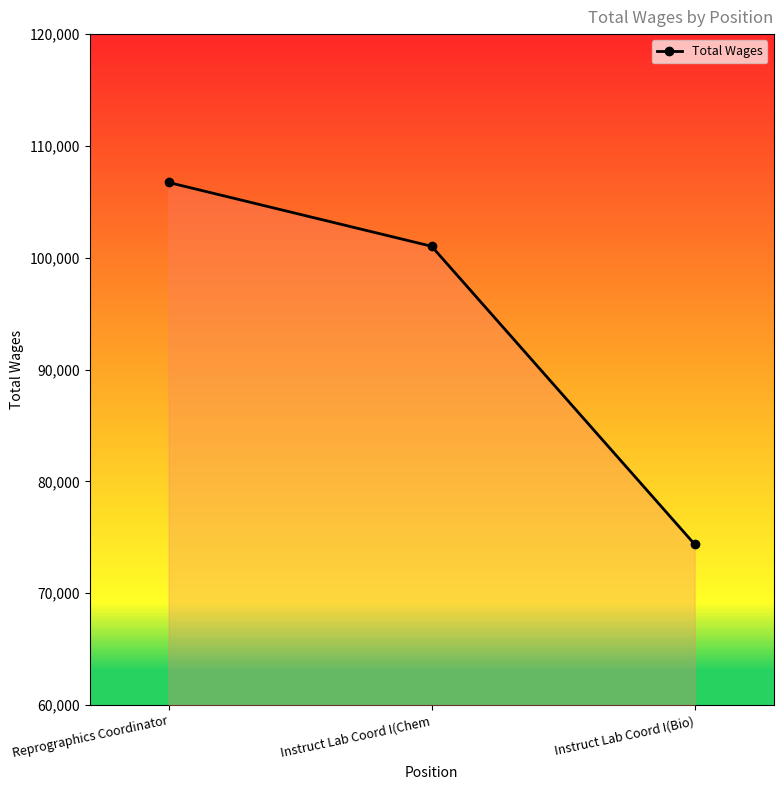

Between Instruct Lab Coord I(Bio) and Instruct Lab Coord I(Chem, which is larger?

Instruct Lab Coord I(Chem